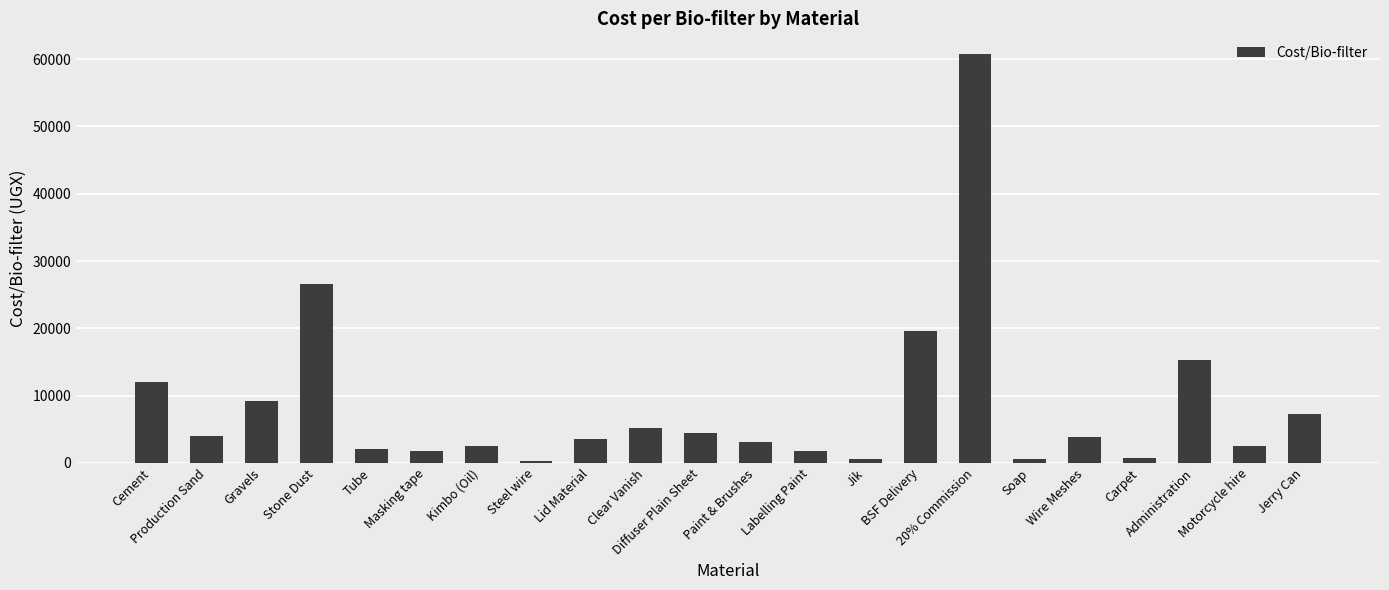

Where is the data nearest to the value 30522?

Stone Dust